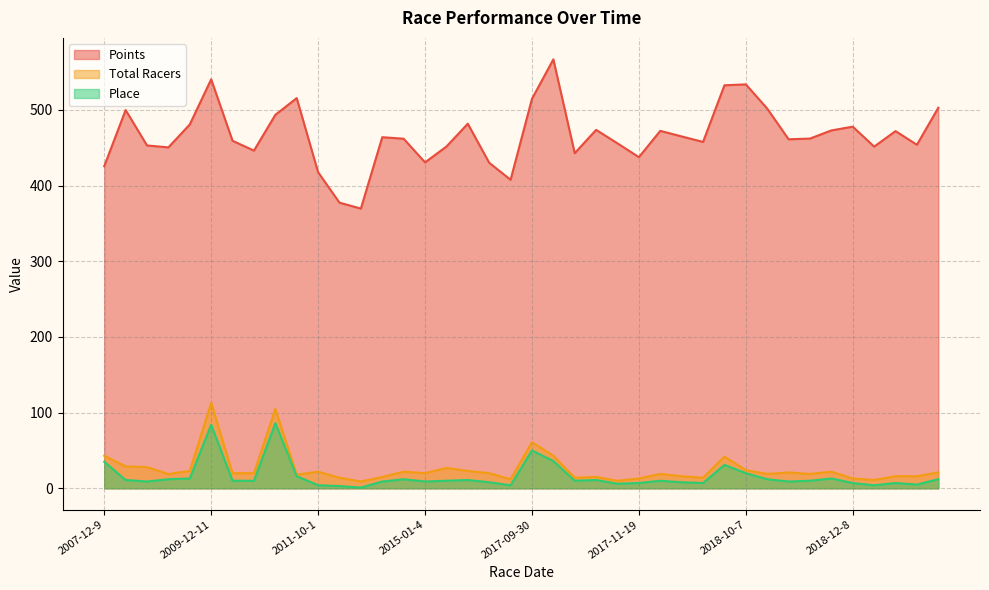

Reading left to right, what are all the values shown in this chart?

Points: 2007-12-9=425.5	2009-09-27=499.8	2009-10-11=453.0	2009-11-15=450.4	2009-11-22=480.7	2009-12-11=540.3	2009-12-19=459.1	2010-10-16=446.1	2010-12-10=493.4	2011-01-16=515.5	2011-10-1=417.6	2011-10-2=377.4	2011-10-29=369.6	2013-10-12=463.9	2014-12-7=461.8	2015-01-4=430.6	2016-11-6=451.5	2016-11-20=481.6	2016-12-3=430.1	2016-12-10=407.6	2017-09-30=514.5	2017-10-1=566.7	2017-10-14=442.8	2017-10-21=473.6	2017-11-18=455.7	2017-11-19=437.5	2017-12-2=472.2	2017-12-9=464.8	2017-12-16=457.6	2018-10-6=532.4	2018-10-7=533.6	2018-10-13=501.7	2018-10-20=461.1	2018-10-27=462.0	2018-11-4=472.8	2018-12-8=477.8	2018-12-9=451.4	2018-12-15=471.9	2019-01-5=453.9	2019-10-5=502.8
Total Racers: 2007-12-9=43.0	2009-09-27=29.0	2009-10-11=28.0	2009-11-15=19.0	2009-11-22=23.0	2009-12-11=113.0	2009-12-19=20.0	2010-10-16=20.0	2010-12-10=105.0	2011-01-16=18.0	2011-10-1=22.0	2011-10-2=14.0	2011-10-29=9.0	2013-10-12=15.0	2014-12-7=22.0	2015-01-4=20.0	2016-11-6=27.0	2016-11-20=23.0	2016-12-3=20.0	2016-12-10=12.0	2017-09-30=61.0	2017-10-1=43.0	2017-10-14=14.0	2017-10-21=15.0	2017-11-18=10.0	2017-11-19=13.0	2017-12-2=19.0	2017-12-9=16.0	2017-12-16=14.0	2018-10-6=42.0	2018-10-7=24.0	2018-10-13=19.0	2018-10-20=21.0	2018-10-27=19.0	2018-11-4=22.0	2018-12-8=13.0	2018-12-9=11.0	2018-12-15=16.0	2019-01-5=16.0	2019-10-5=21.0
Place: 2007-12-9=35.0	2009-09-27=11.0	2009-10-11=9.0	2009-11-15=12.0	2009-11-22=13.0	2009-12-11=84.0	2009-12-19=10.0	2010-10-16=10.0	2010-12-10=86.0	2011-01-16=16.0	2011-10-1=4.0	2011-10-2=3.0	2011-10-29=1.0	2013-10-12=9.0	2014-12-7=12.0	2015-01-4=9.0	2016-11-6=10.0	2016-11-20=11.0	2016-12-3=8.0	2016-12-10=4.0	2017-09-30=50.0	2017-10-1=36.0	2017-10-14=10.0	2017-10-21=11.0	2017-11-18=6.0	2017-11-19=7.0	2017-12-2=10.0	2017-12-9=8.0	2017-12-16=7.0	2018-10-6=31.0	2018-10-7=20.0	2018-10-13=12.0	2018-10-20=9.0	2018-10-27=10.0	2018-11-4=13.0	2018-12-8=7.0	2018-12-9=4.0	2018-12-15=7.0	2019-01-5=5.0	2019-10-5=12.0